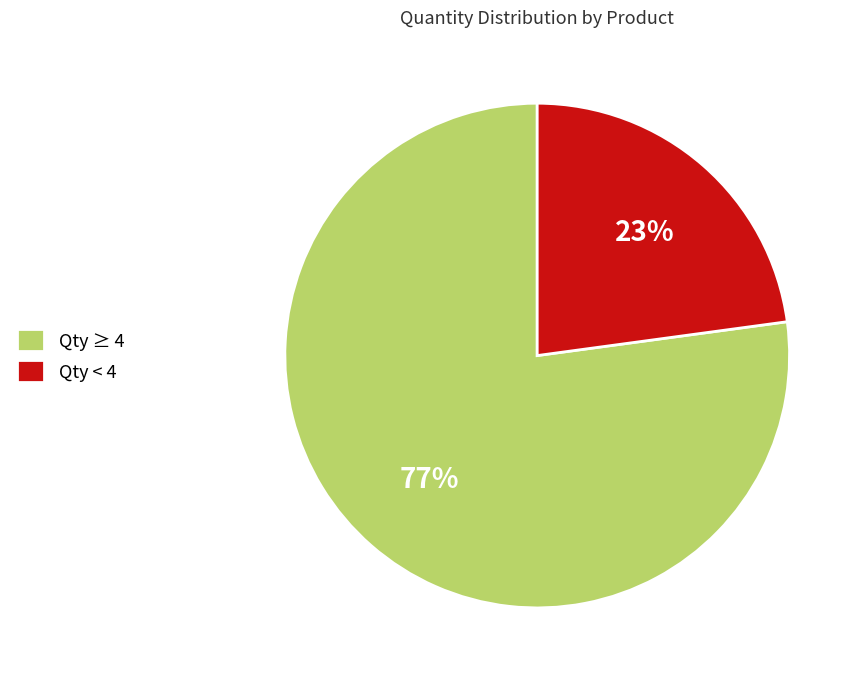

Is the sum of Qty ≥ 4 and Qty < 4 greater than half?

Yes